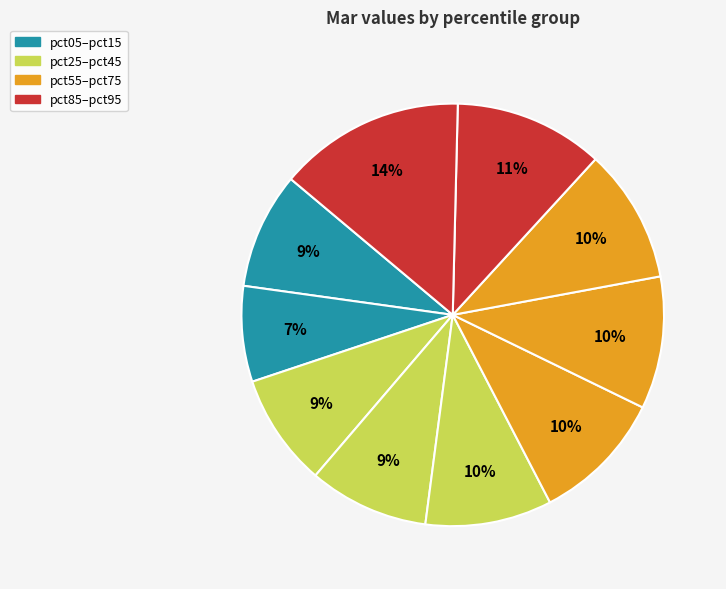

How many slices are in this pie chart?

10